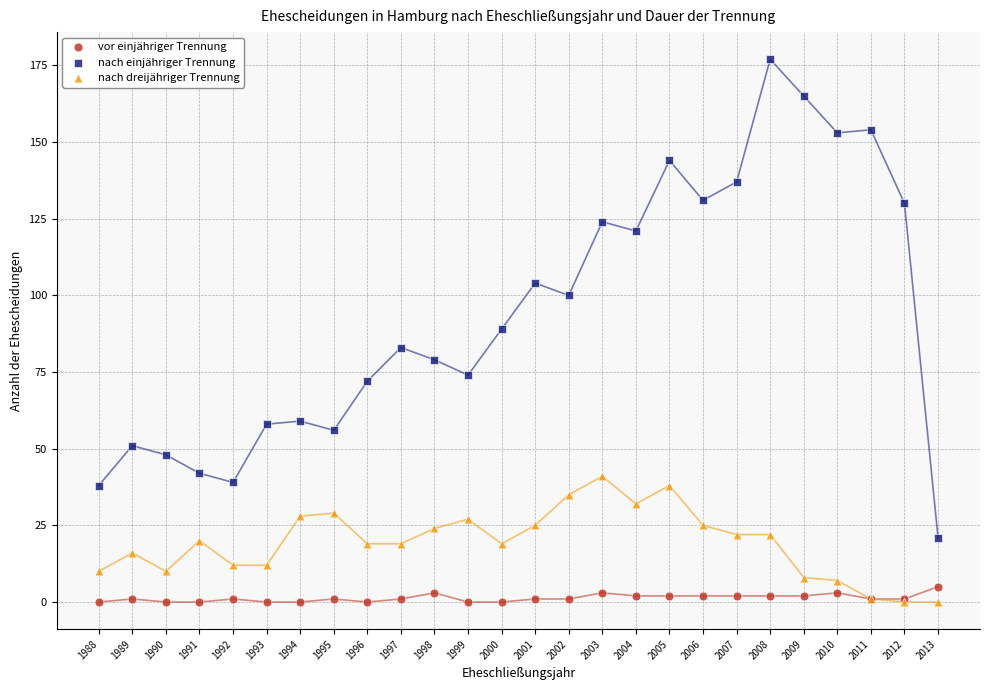

What are all the series names shown in the legend?

vor einjähriger Trennung, nach einjähriger Trennung, nach dreijähriger Trennung